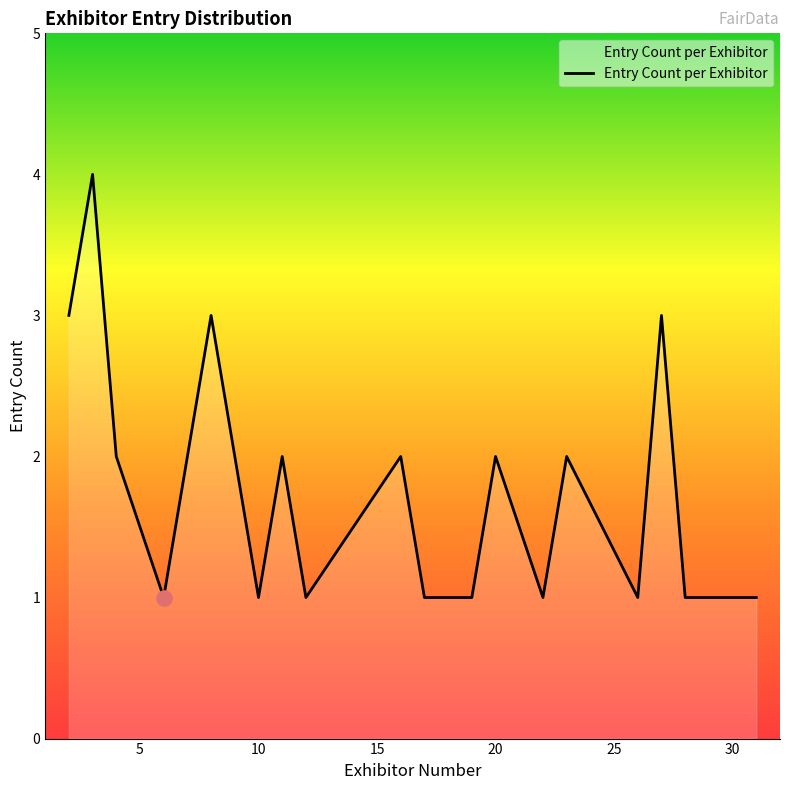

What is the greatest value displayed?

4